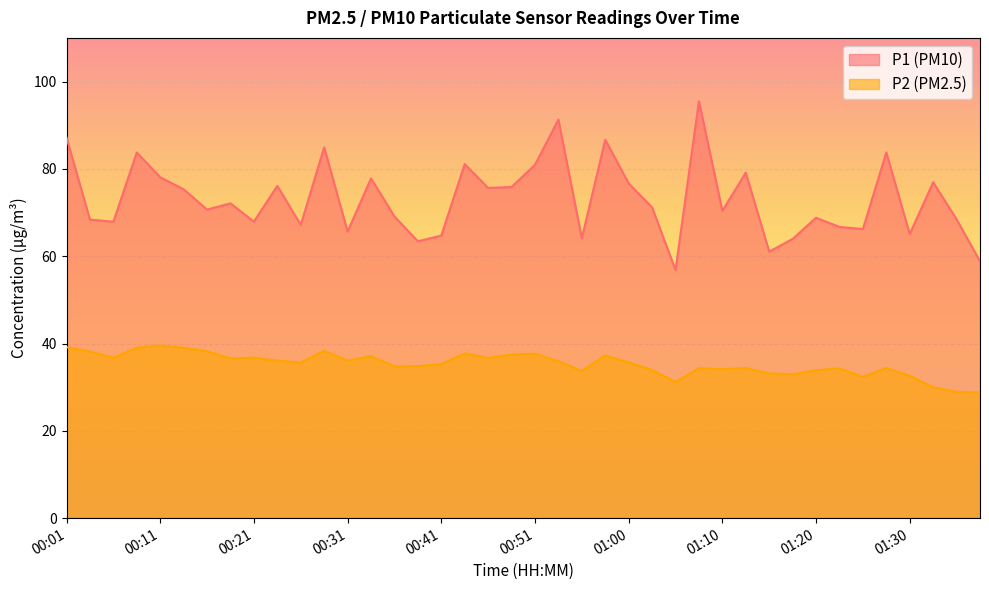

How many lines are shown in the chart?

2